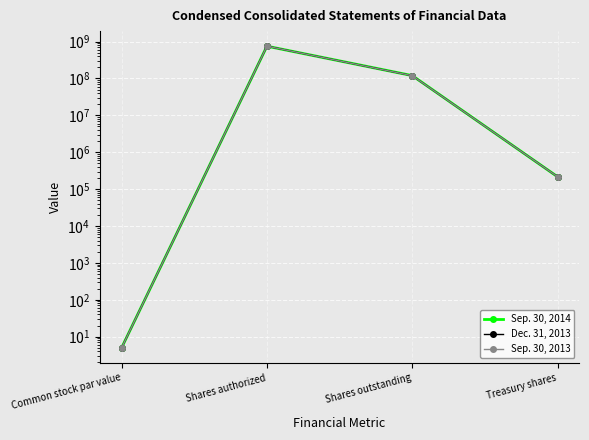

How many lines are shown in the chart?

3